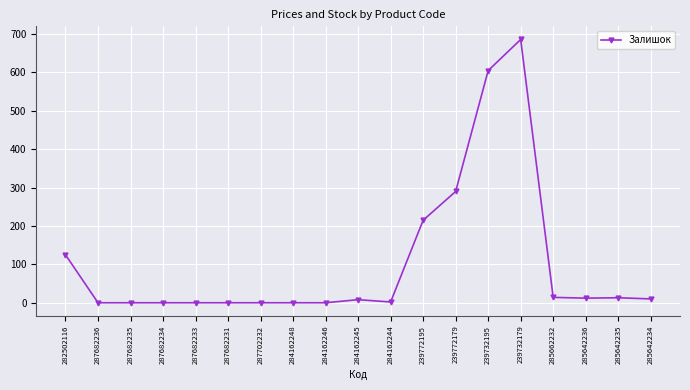

What is the sum of the values at 282502116 and 287682231?

125